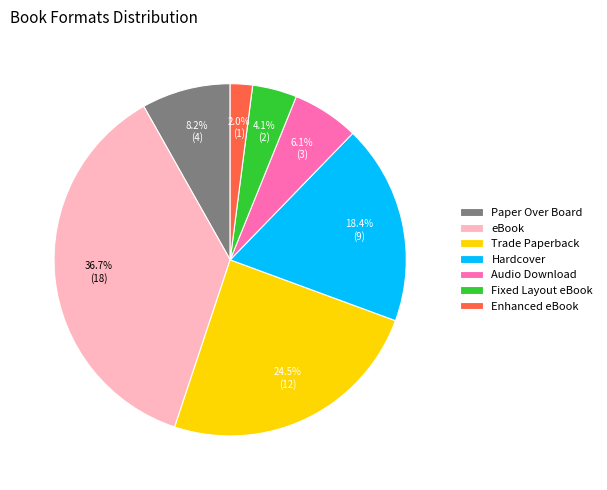

Combined, what portion of the pie is eBook and Hardcover?

55.1%